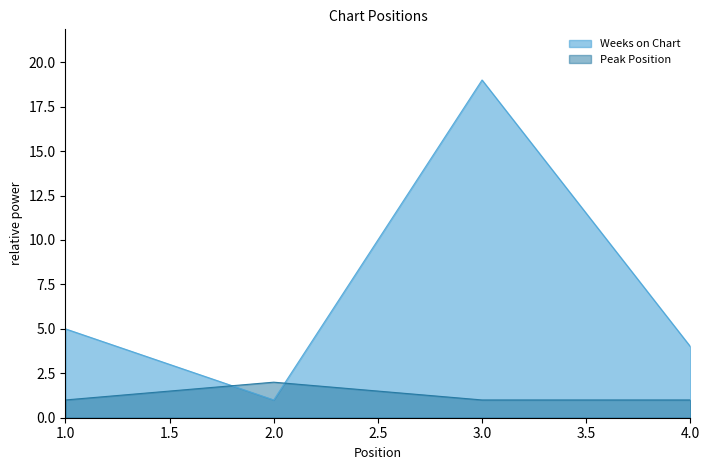

Reading left to right, what are all the values shown in this chart?

Weeks on Chart: 5	1	19	4
Peak Position: 1	2	1	1